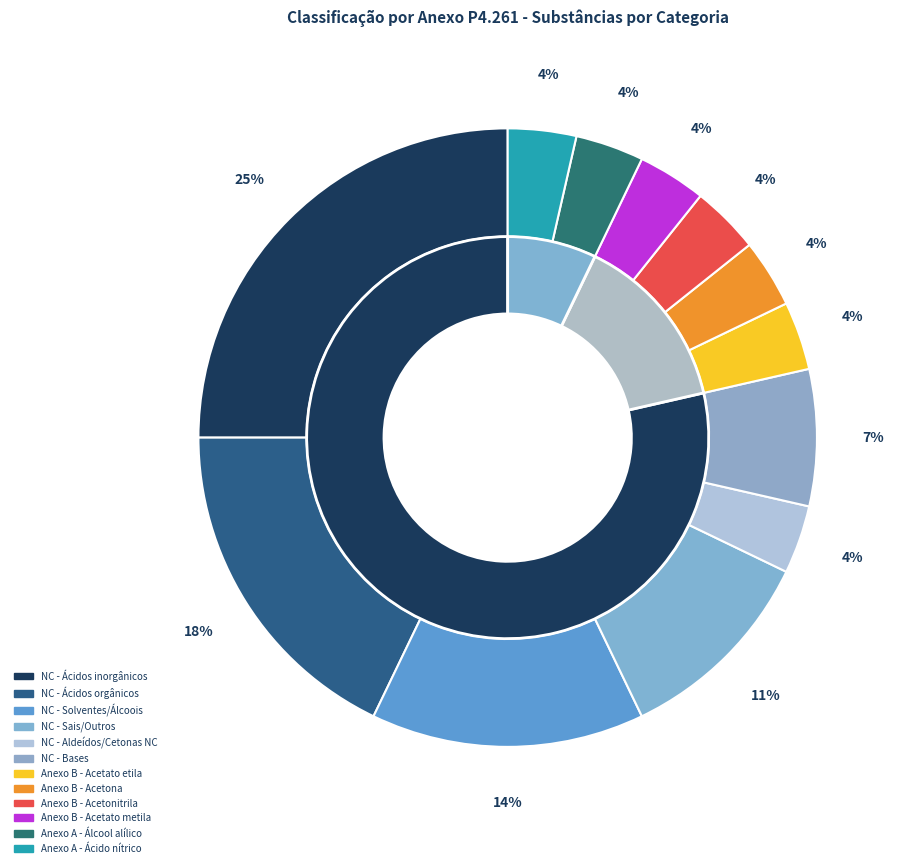

True or false: Anexo B (Acetato etila) accounts for 16% of the total.

False